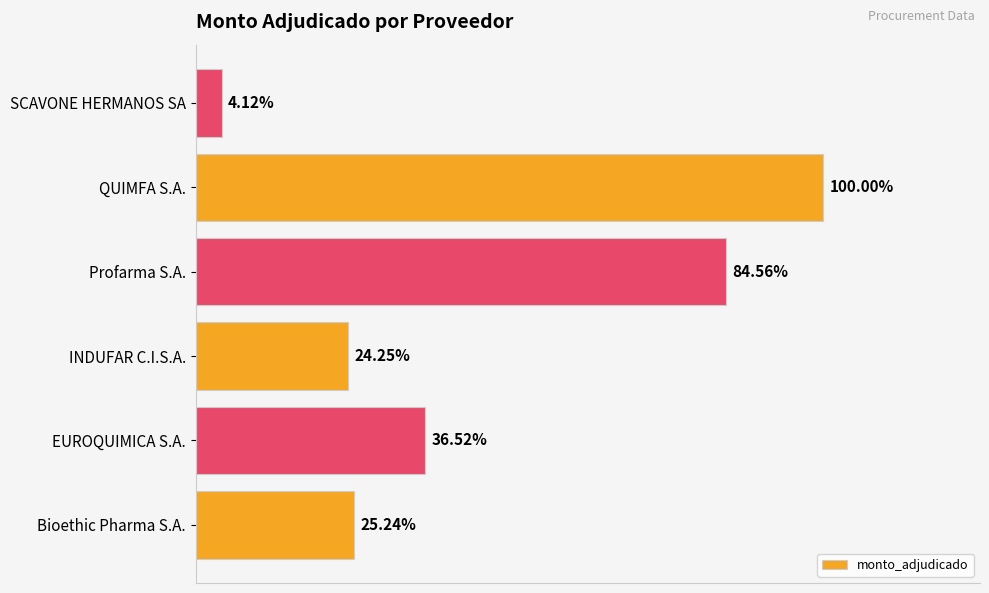

Are the bars horizontal?

Yes